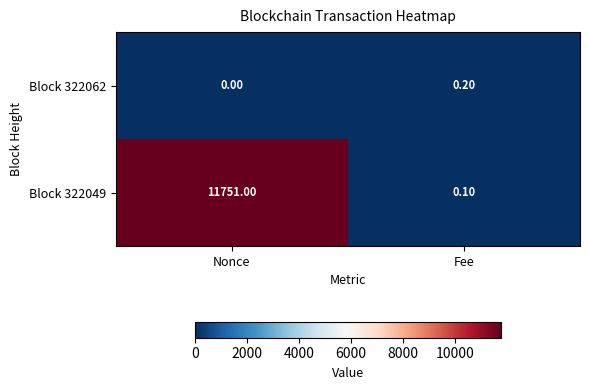

Which category has the highest value in the Block 322049 series?

Nonce